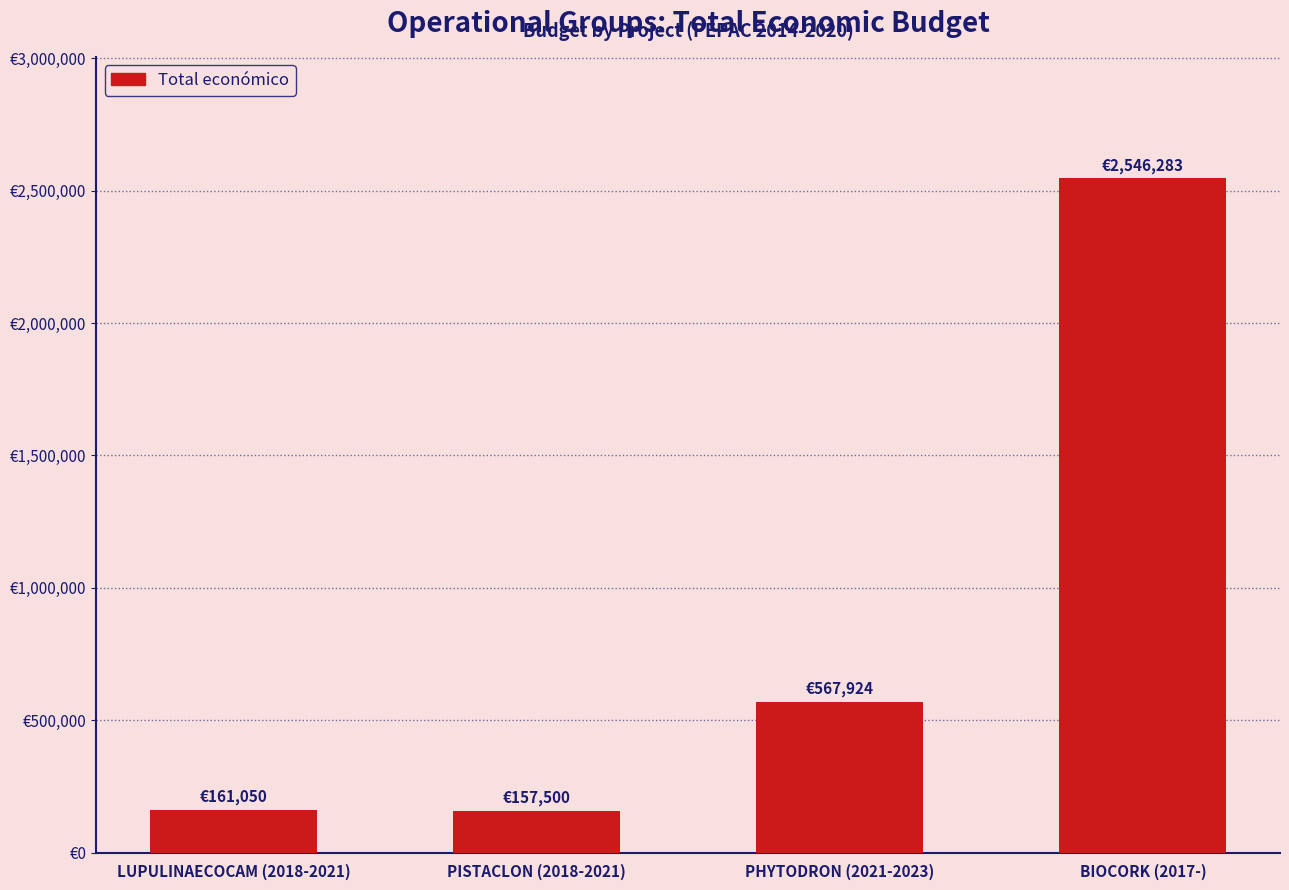

Is it true that the value at PISTACLON (2018-2021) is 157500?

True